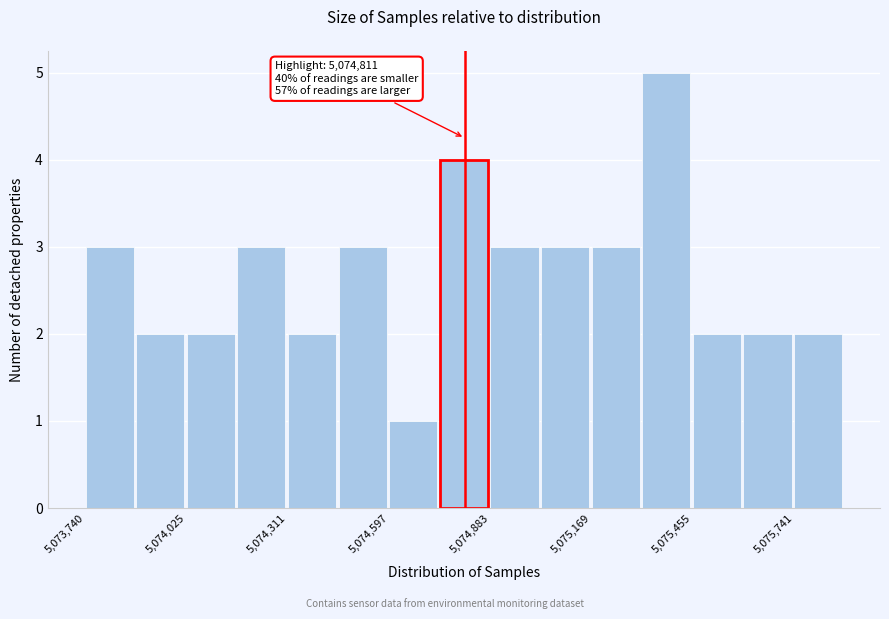

Read against the x-axis, roughly where is the centre of the tallest bar?

5075400